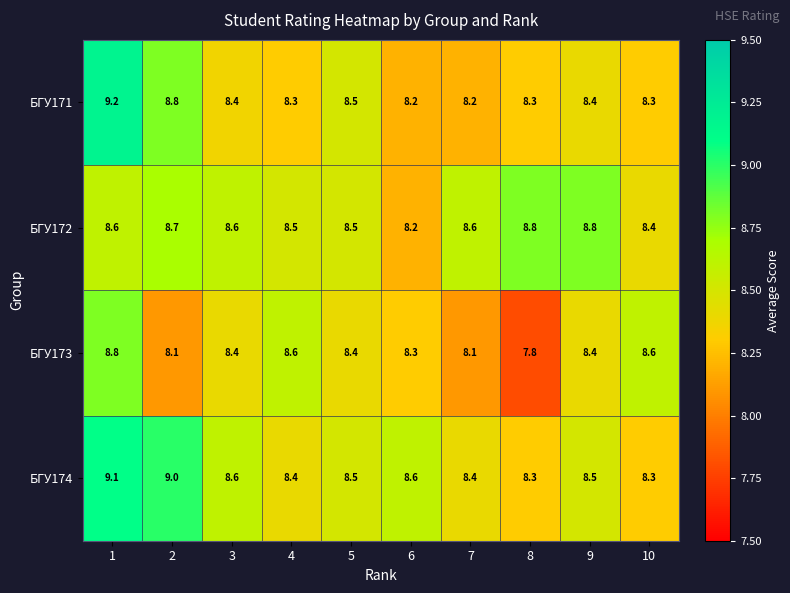

Is the value of БГУ172 at 5 greater than the value of БГУ173 at 10?

No